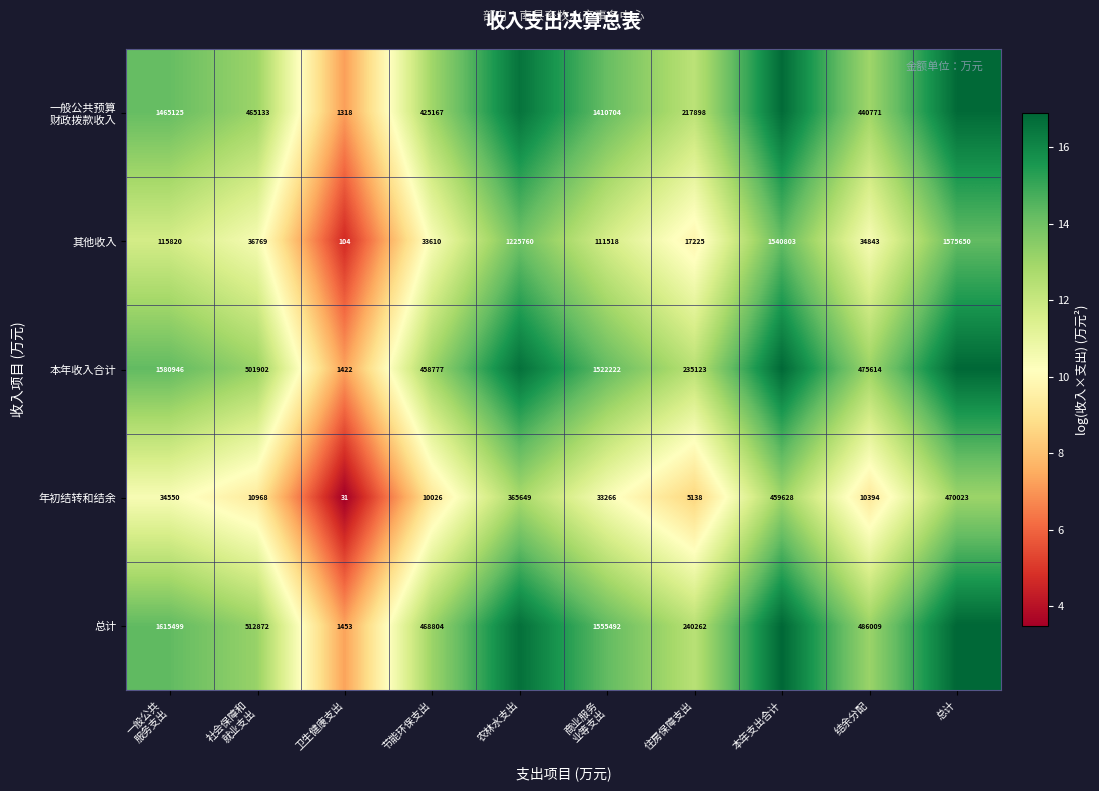

Where is 其他收入 nearest to the value 787877?

农林水支出